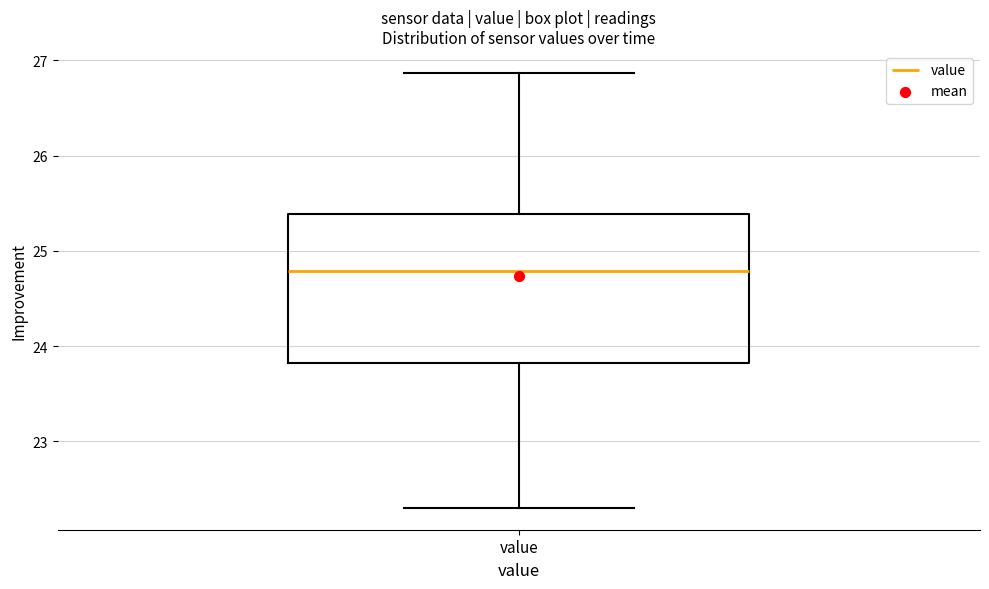

Read this box plot against the y-axis: the position of the median line, the range covered by the box, and the ends of both whiskers. The values are not printed on the chart, so give them approximately, as read against the axis.

median 24.8, box 23.8 to 25.4, whiskers 22.3 to 26.9